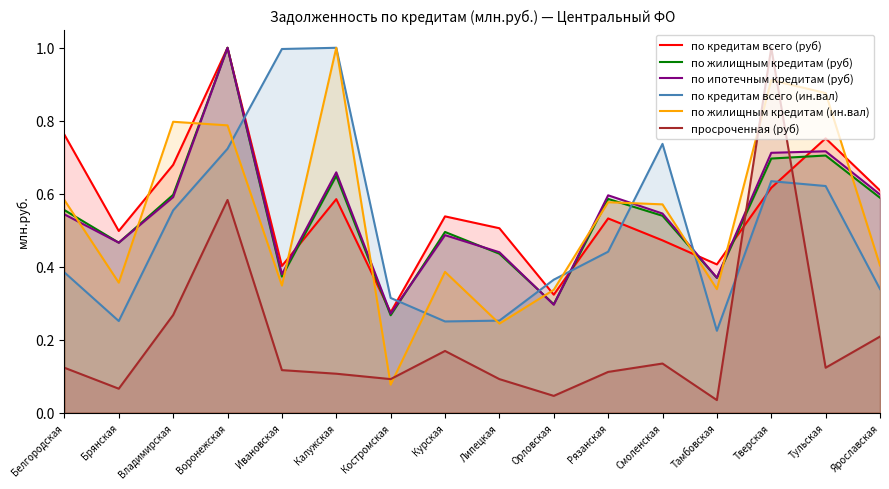

Reading right to left, what are all the values shown in this chart?

по кредитам всего (руб): Ярославская=0.6	Тульская=0.8	Тверская=0.6	Тамбовская=0.4	Смоленская=0.5	Рязанская=0.5	Орловская=0.3	Липецкая=0.5	Курская=0.5	Костромская=0.3	Калужская=0.6	Ивановская=0.4	Воронежская=1.0	Владимирская=0.7	Брянская=0.5	Белгородская=0.8
по жилищным кредитам (руб): Ярославская=0.6	Тульская=0.7	Тверская=0.7	Тамбовская=0.4	Смоленская=0.5	Рязанская=0.6	Орловская=0.3	Липецкая=0.4	Курская=0.5	Костромская=0.3	Калужская=0.6	Ивановская=0.4	Воронежская=1.0	Владимирская=0.6	Брянская=0.5	Белгородская=0.6
по ипотечным кредитам (руб): Ярославская=0.6	Тульская=0.7	Тверская=0.7	Тамбовская=0.4	Смоленская=0.5	Рязанская=0.6	Орловская=0.3	Липецкая=0.4	Курская=0.5	Костромская=0.3	Калужская=0.7	Ивановская=0.4	Воронежская=1.0	Владимирская=0.6	Брянская=0.5	Белгородская=0.5
по кредитам всего (ин.вал): Ярославская=0.3	Тульская=0.6	Тверская=0.6	Тамбовская=0.2	Смоленская=0.7	Рязанская=0.4	Орловская=0.4	Липецкая=0.3	Курская=0.2	Костромская=0.3	Калужская=1.0	Ивановская=1.0	Воронежская=0.7	Владимирская=0.6	Брянская=0.3	Белгородская=0.4
по жилищным кредитам (ин.вал): Ярославская=0.4	Тульская=0.9	Тверская=0.9	Тамбовская=0.3	Смоленская=0.6	Рязанская=0.6	Орловская=0.3	Липецкая=0.2	Курская=0.4	Костромская=0.1	Калужская=1.0	Ивановская=0.3	Воронежская=0.8	Владимирская=0.8	Брянская=0.4	Белгородская=0.6
просроченная (руб): Ярославская=0.2	Тульская=0.1	Тверская=1.0	Тамбовская=0.0	Смоленская=0.1	Рязанская=0.1	Орловская=0.0	Липецкая=0.1	Курская=0.2	Костромская=0.1	Калужская=0.1	Ивановская=0.1	Воронежская=0.6	Владимирская=0.3	Брянская=0.1	Белгородская=0.1